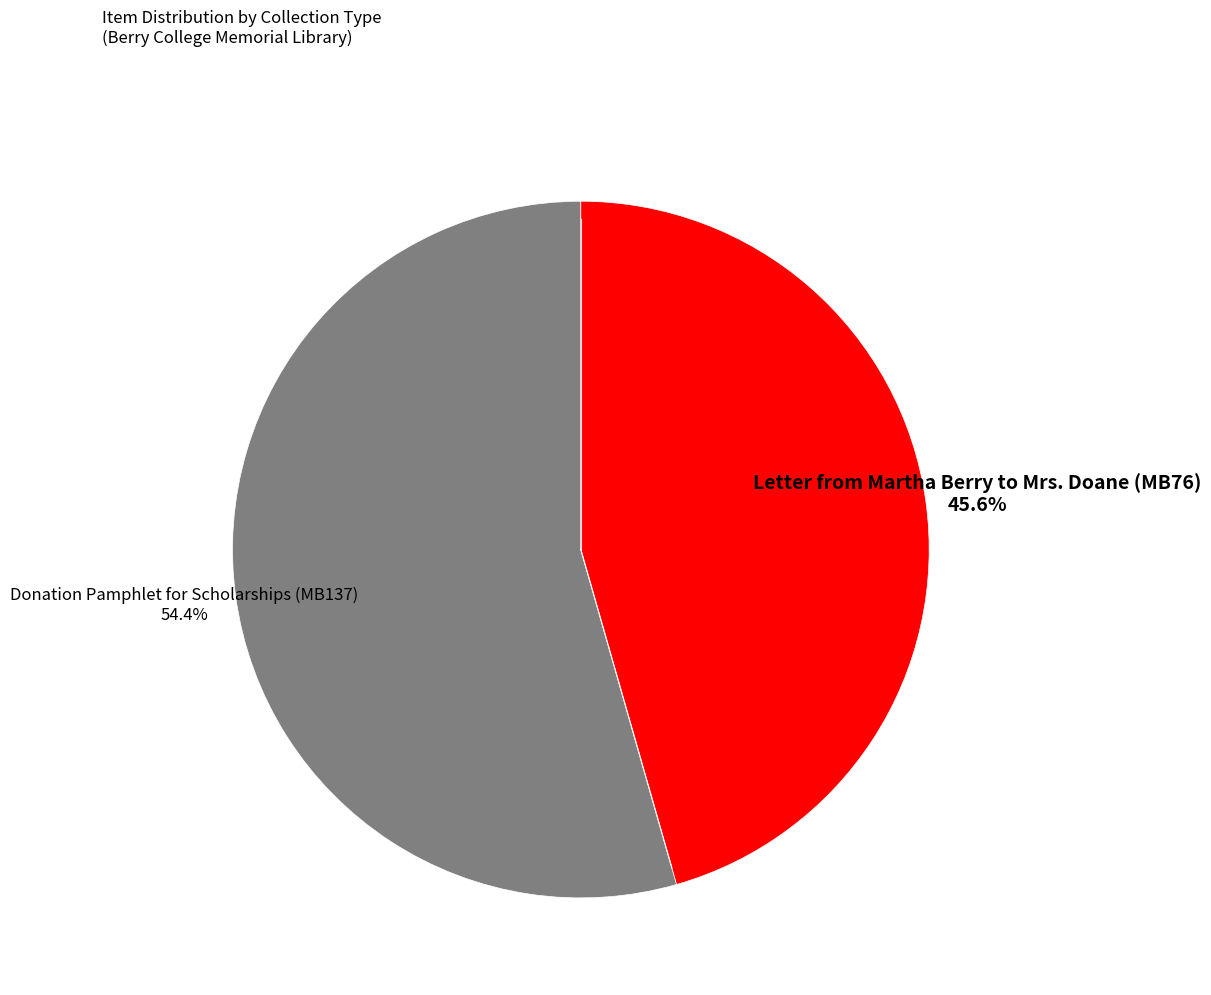

Does any single category account for the majority?

Yes